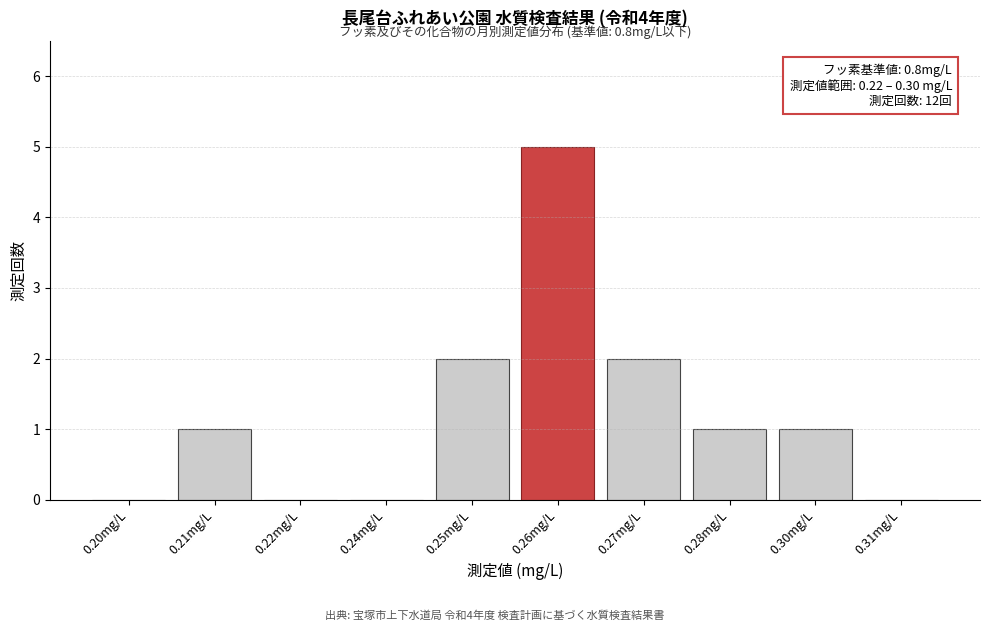

Reading left to right, transcribe all the data shown in this chart.

0.20mg/L=0	0.21mg/L=1	0.22mg/L=0	0.24mg/L=0	0.25mg/L=2	0.26mg/L=5	0.27mg/L=2	0.28mg/L=1	0.30mg/L=1	0.31mg/L=0